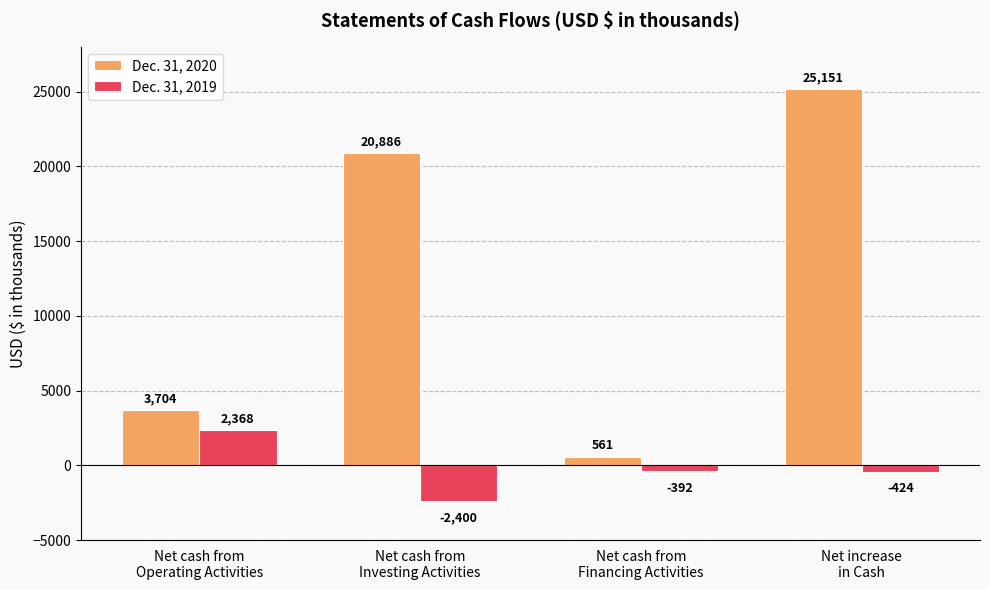

Count the Dec. 31, 2020 values in the range 3704 to 25151.

3